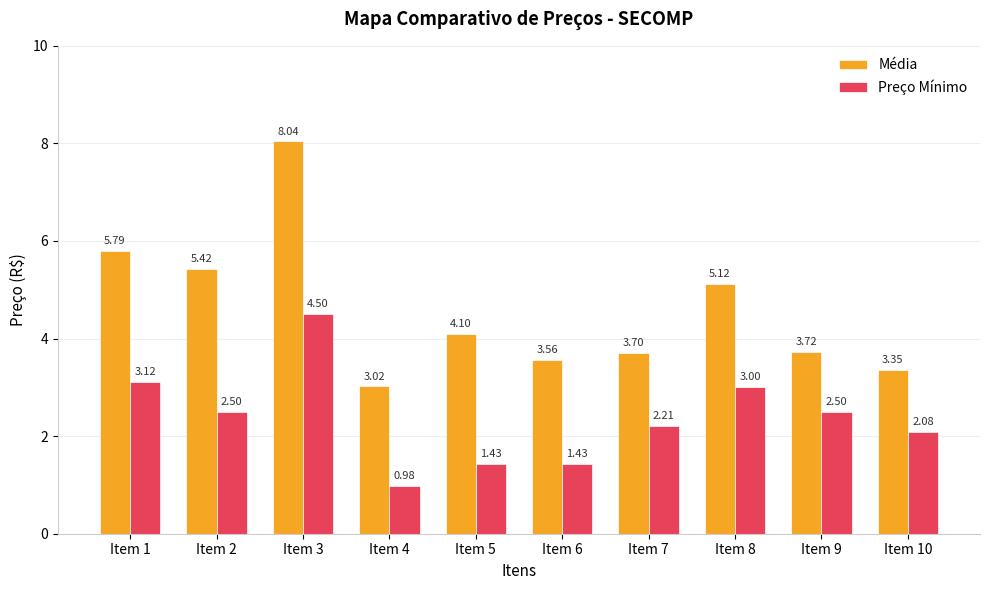

What is the spread (max minus min) of values at Item 10?

1.3